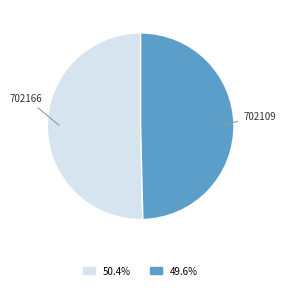

Combined, do 702166 and 702109 account for over 50%?

Yes